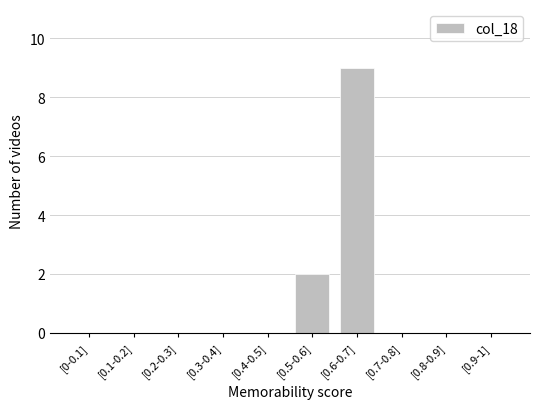

Reading right to left, what are all the values shown in this chart?

[0.9-1]=0	[0.8-0.9]=0	[0.7-0.8]=0	[0.6-0.7]=9	[0.5-0.6]=2	[0.4-0.5]=0	[0.3-0.4]=0	[0.2-0.3]=0	[0.1-0.2]=0	[0-0.1]=0